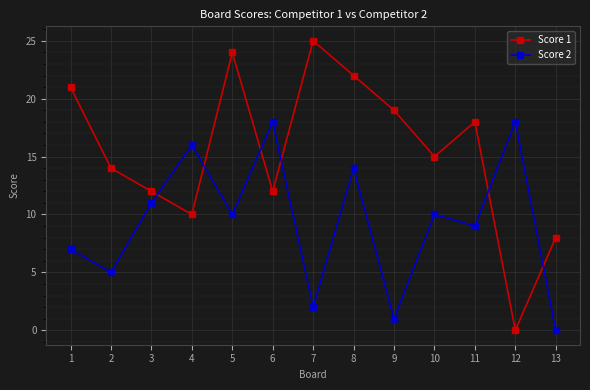

The Score 2 series shows 11 at 3. True or false?

True